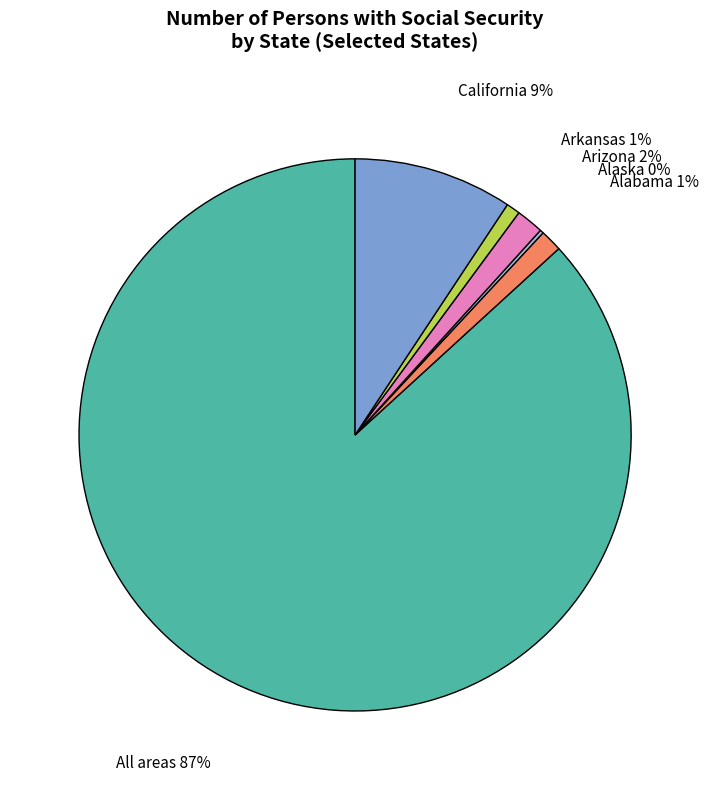

Combined, do All areas and California account for over 50%?

Yes